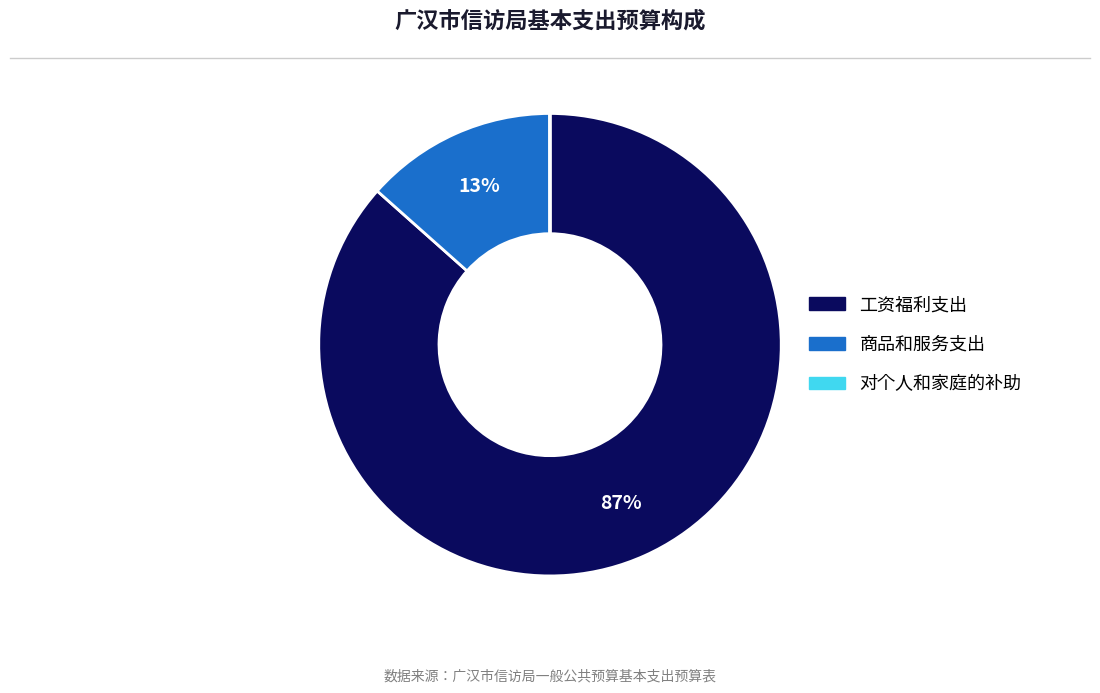

To the nearest percent, what percentage of the pie is 工资福利支出?

87%